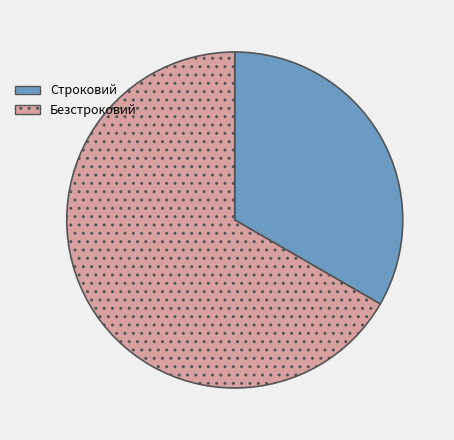

Do Строковий and Безстроковий together represent more than half of the pie?

Yes